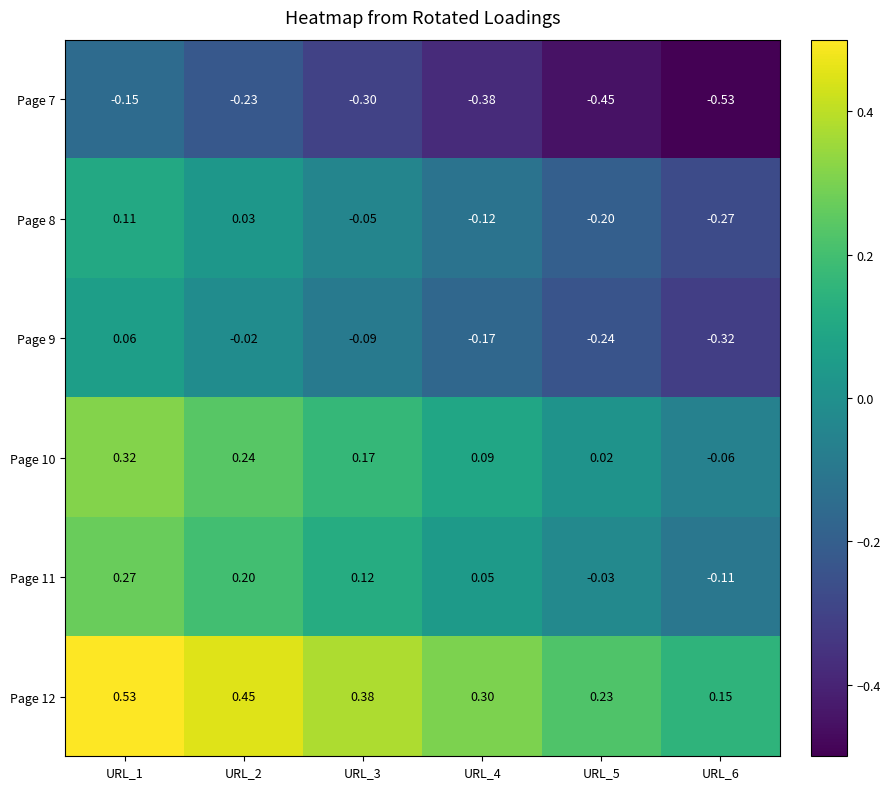

Which category has the lowest value across all series?

URL_6